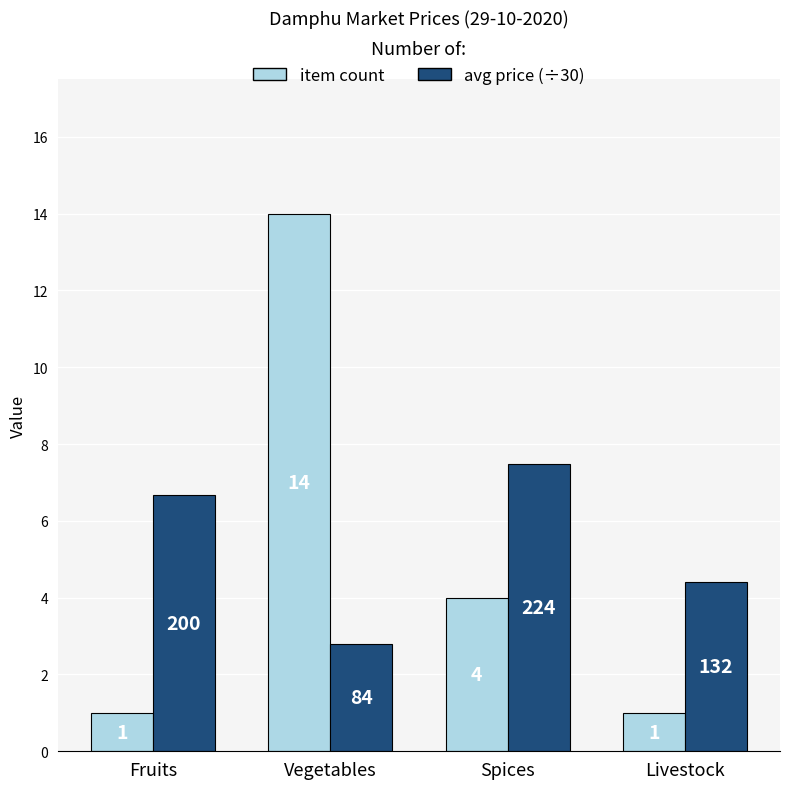

What value does the item count series have at Livestock?

1.0